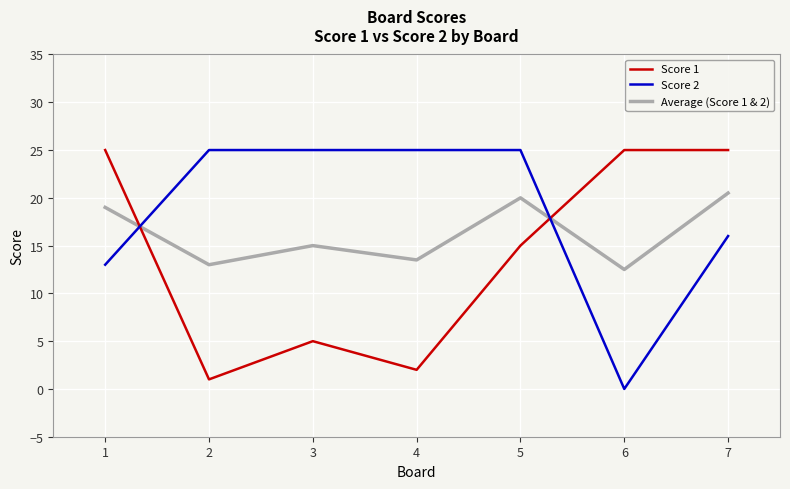

The Score 2 series shows 25.8 at 7. True or false?

False